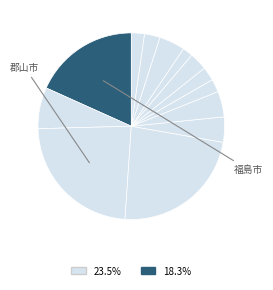

To the nearest percent, what is the difference between the largest and smallest slice percentages?

22%